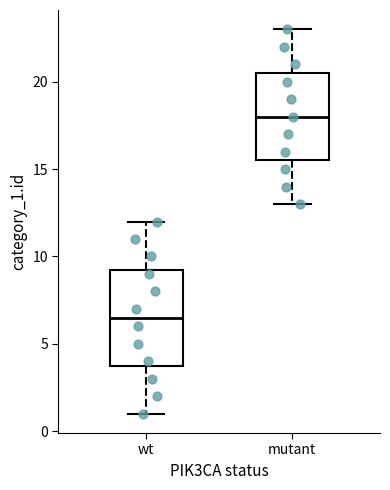

Reading left to right, transcribe this box plot: for each box, give where its median line is, the range the box spans, and where its two whiskers end, as read against the y-axis. The values are not printed on the chart, so give them approximately, as read against the axis.

wt: median 6.5, box 4.0 to 9.5, whiskers 1.0 to 12.0
mutant: median 18.0, box 15.5 to 20.5, whiskers 13.0 to 23.0